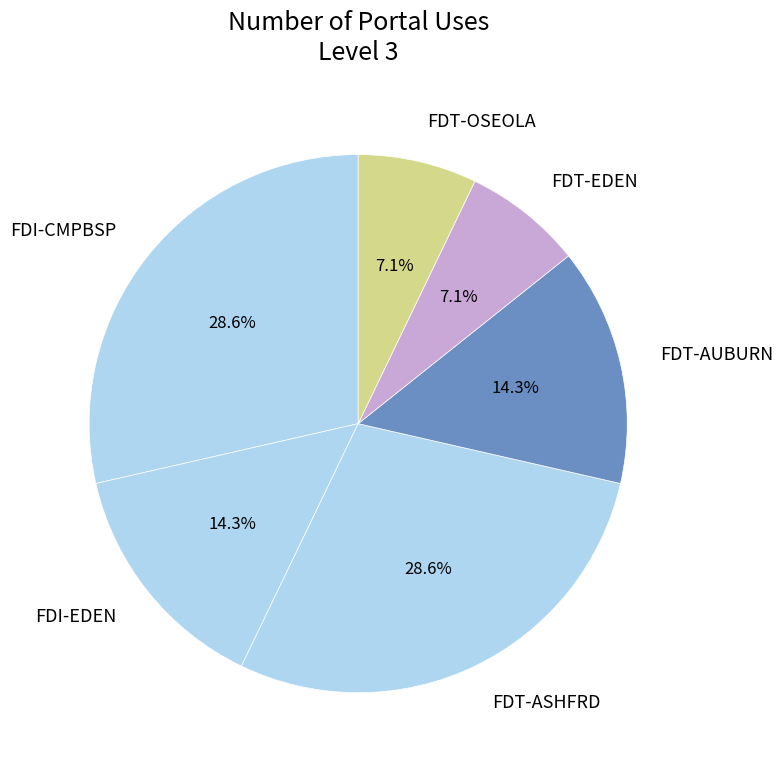

Does any single category account for the majority?

No